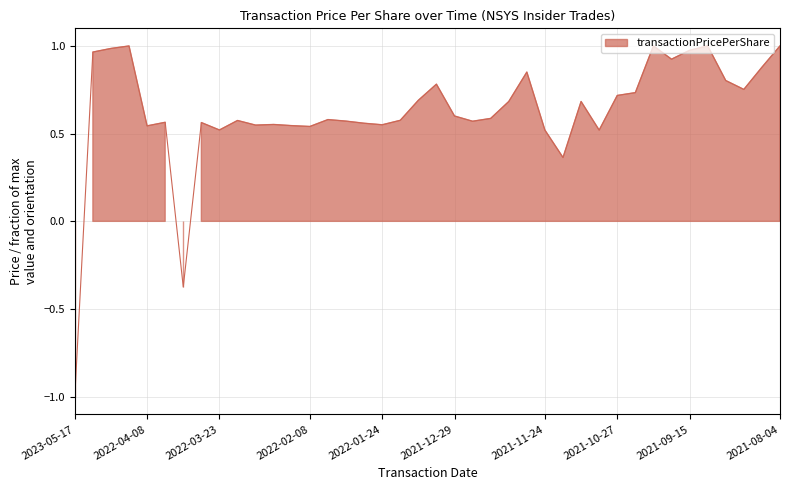

At which category does the chart reach its minimum across all series?

2023-05-17